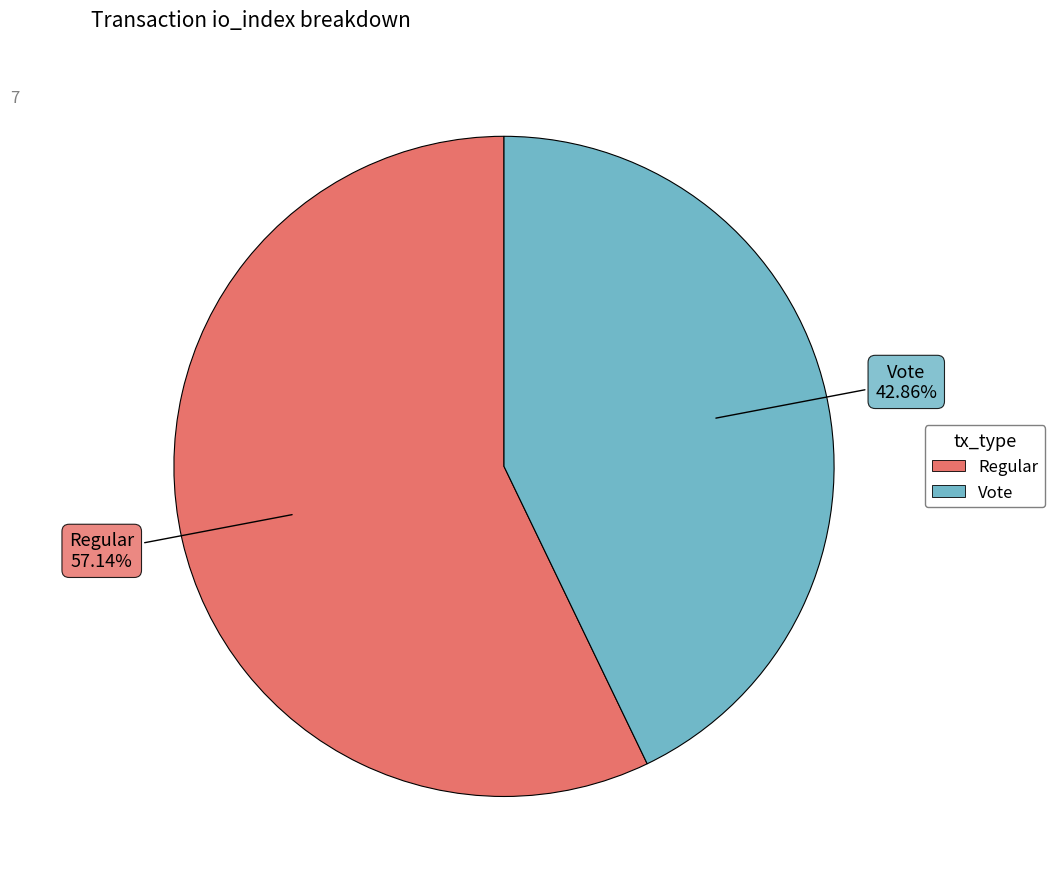

Is there any slice that represents more than half of the pie?

Yes